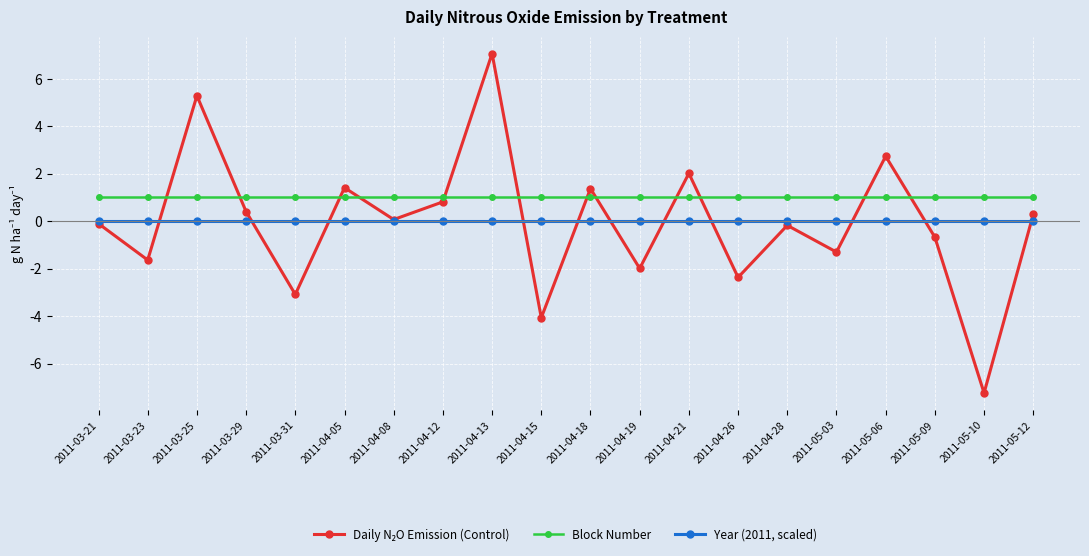

What value does the Block Number series have at 2011-05-09?

1.0